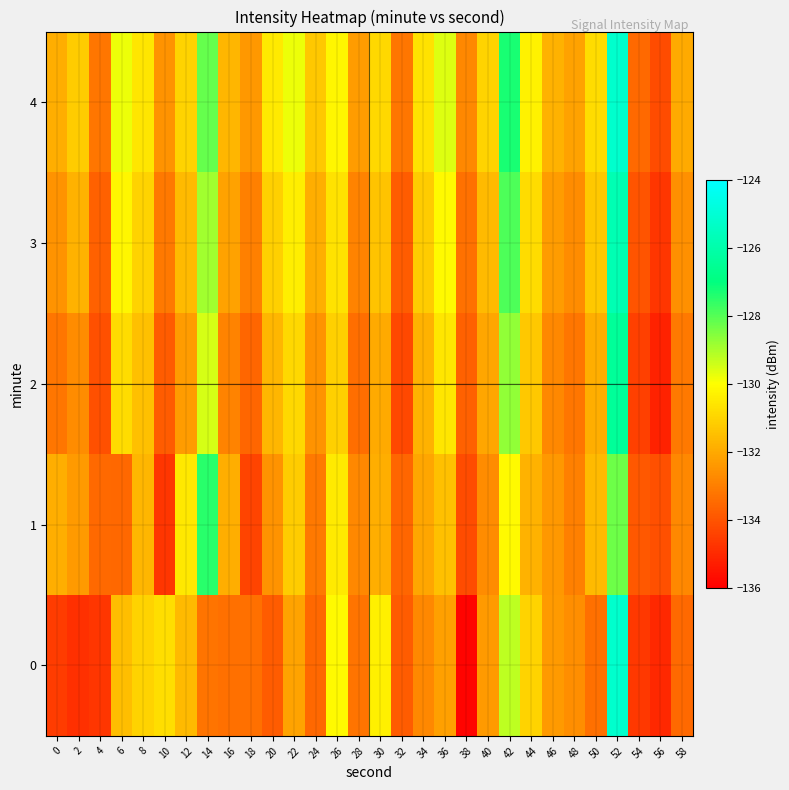

What is the minimum value shown in the chart?

-135.9